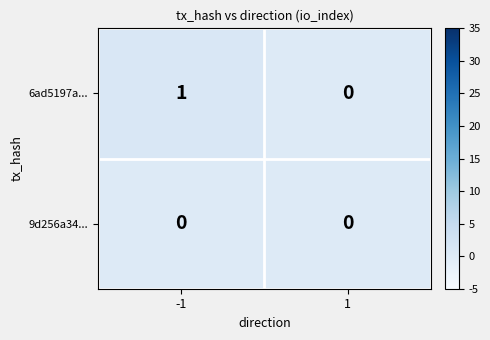

True or false: 6ad5197a... has a value of 0 at -1.

False